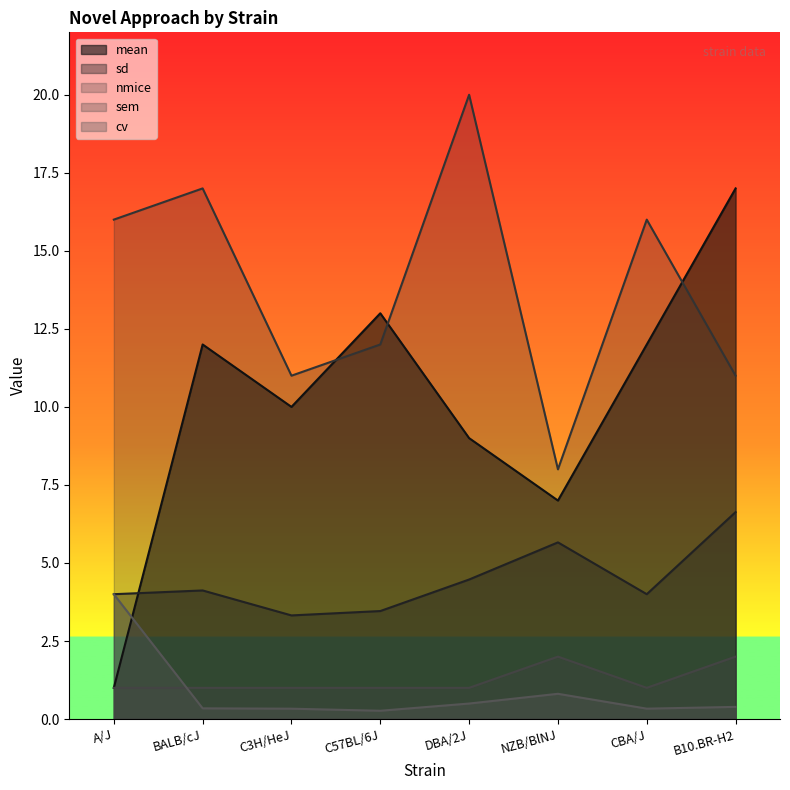

The value of sem at C57BL/6J is 1.8. True or false?

False